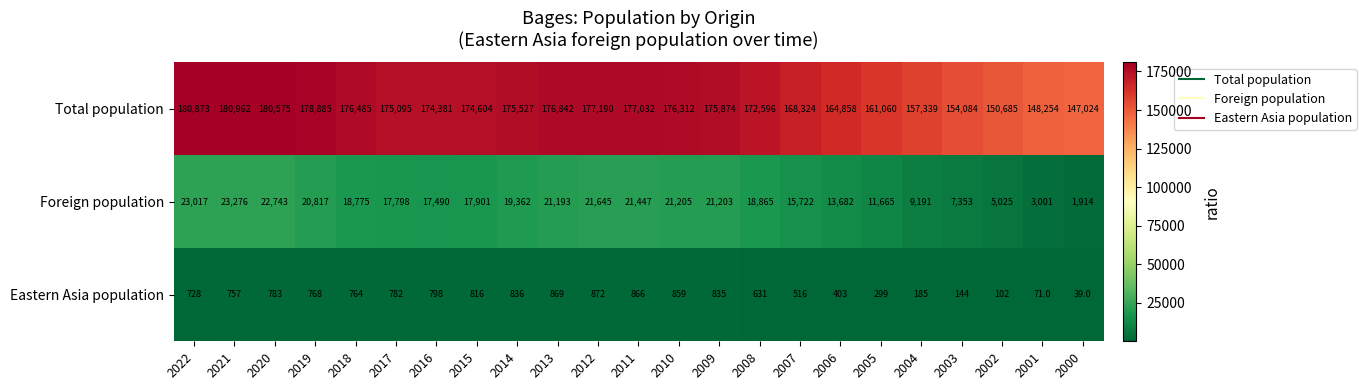

Which label corresponds to the largest value in the chart?

2021